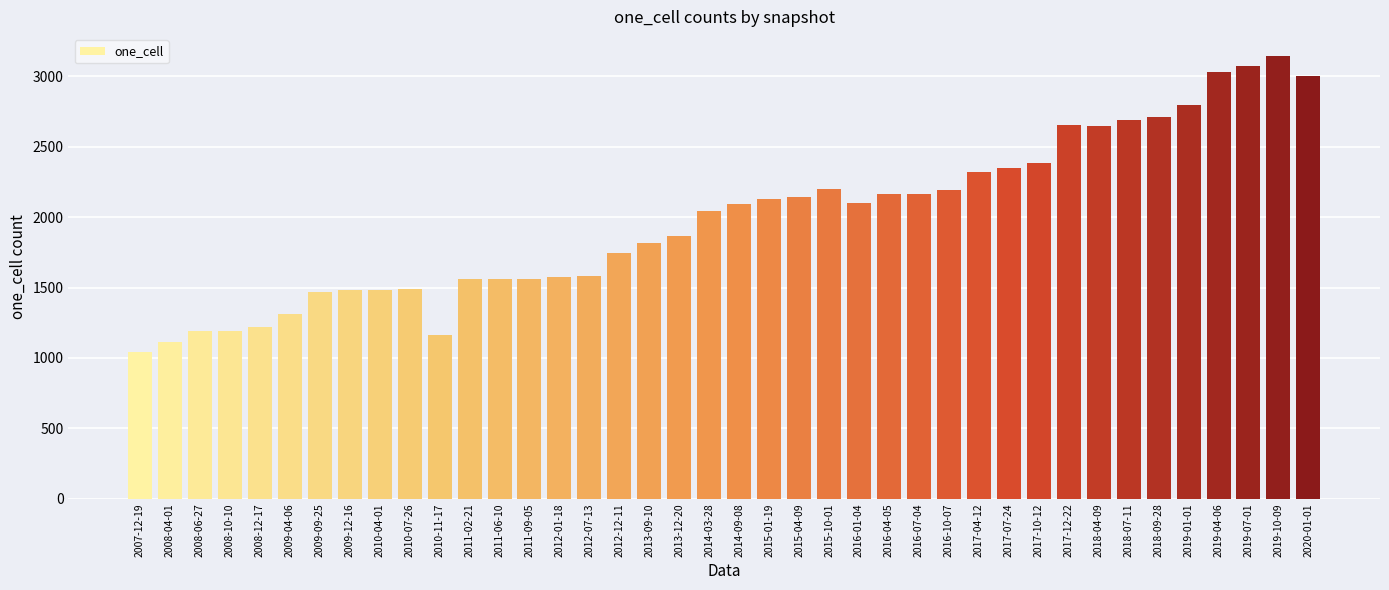

What is the difference between the second highest and minimum values?

2036